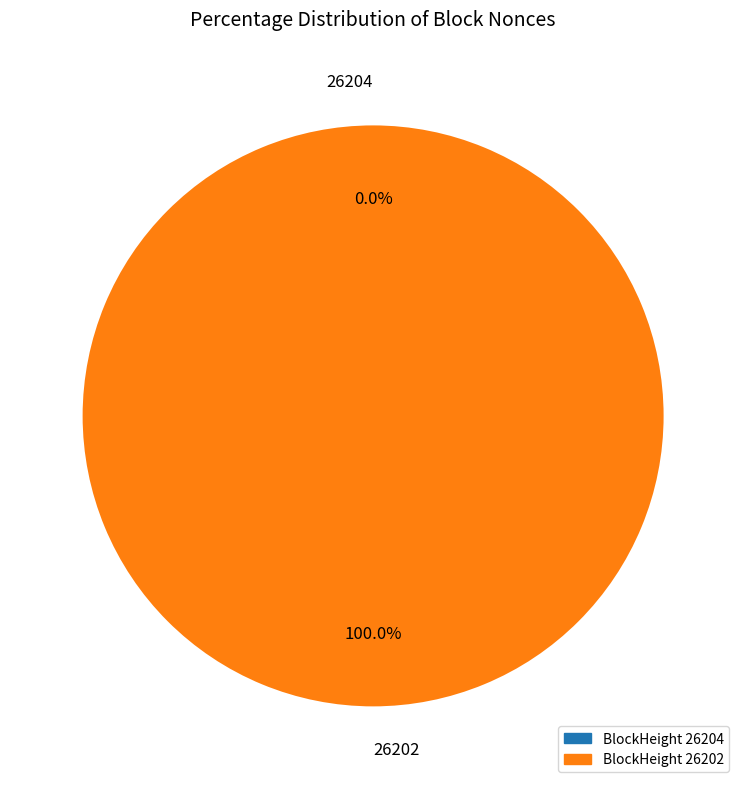

Which slice is the smallest?

26204